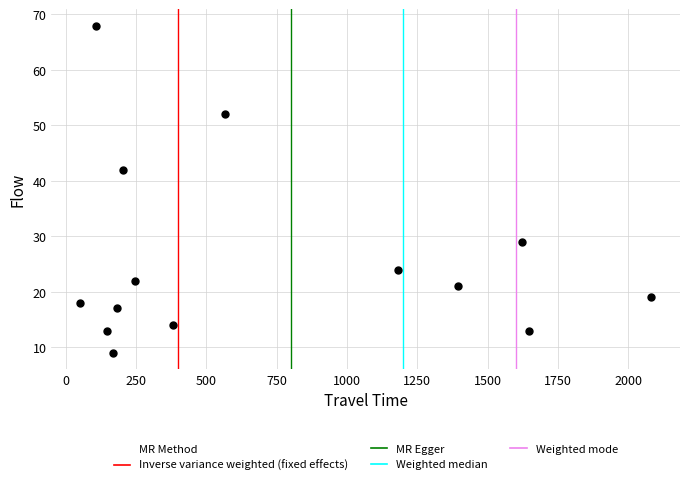

What is the range of Y values (max minus min)?

59